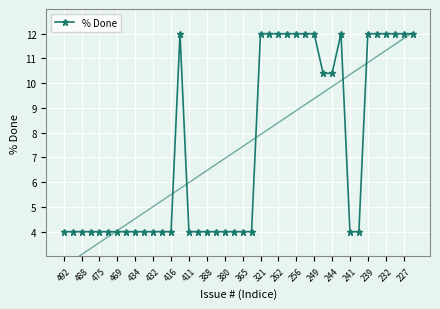

What is the value of the 37th point from the left?

12.0